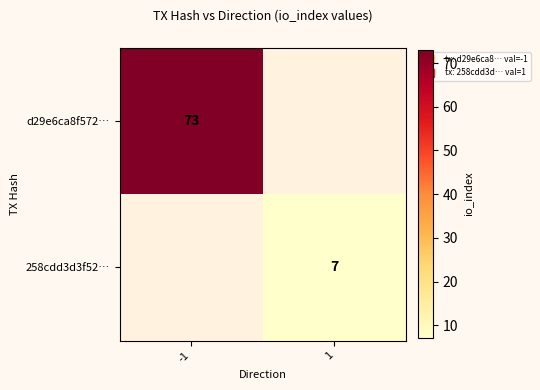

Which category has the highest value in the d29e6ca8f572… series?

-1